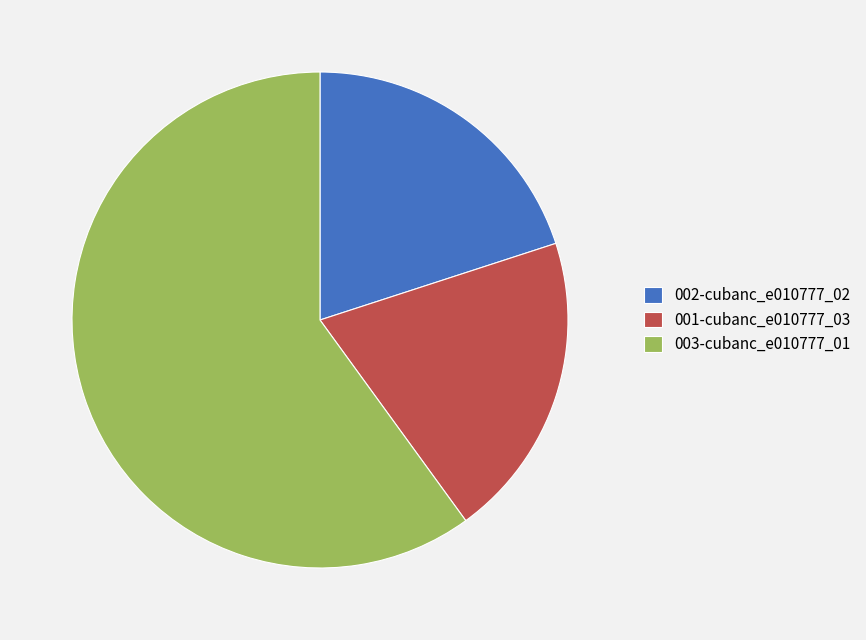

True or false: 001-cubanc_e010777_03 accounts for 14% of the total.

False